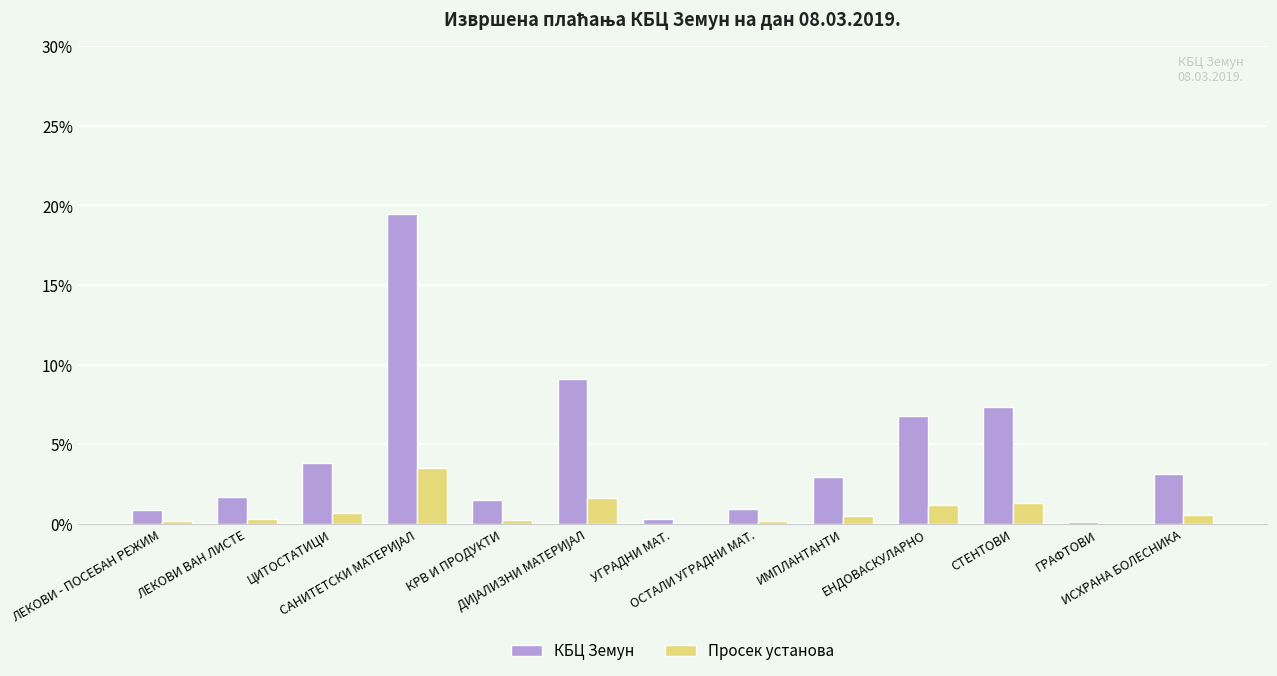

The value of КБЦ Земун at ЦИТОСТАТИЦИ is 1.7. True or false?

False